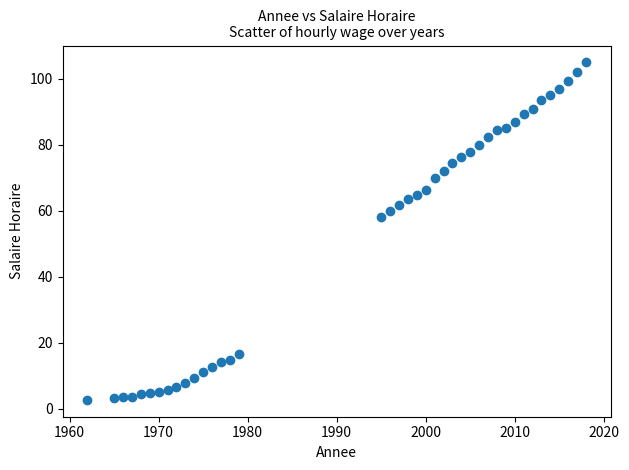

What is the range of X values (max minus min)?

56.0